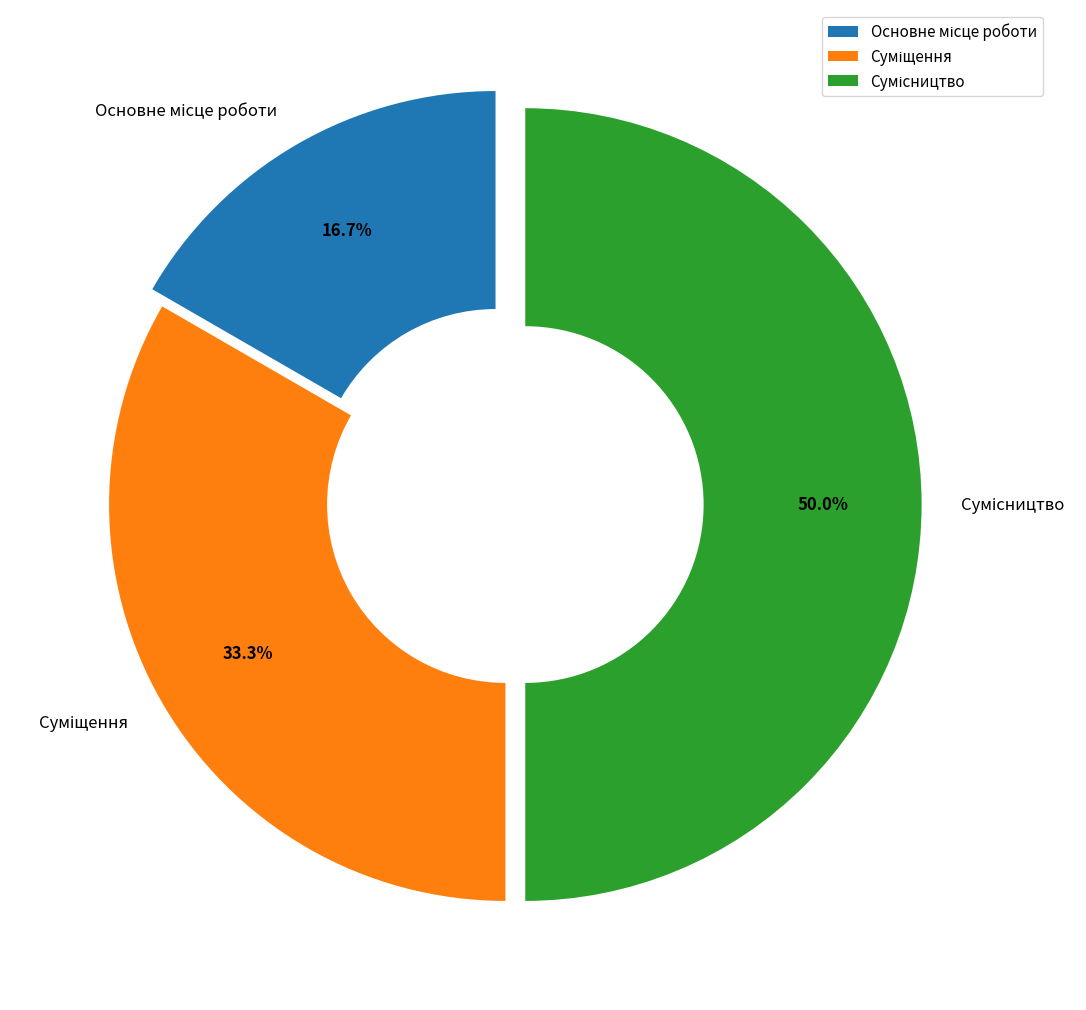

How many segments does this pie chart have?

3